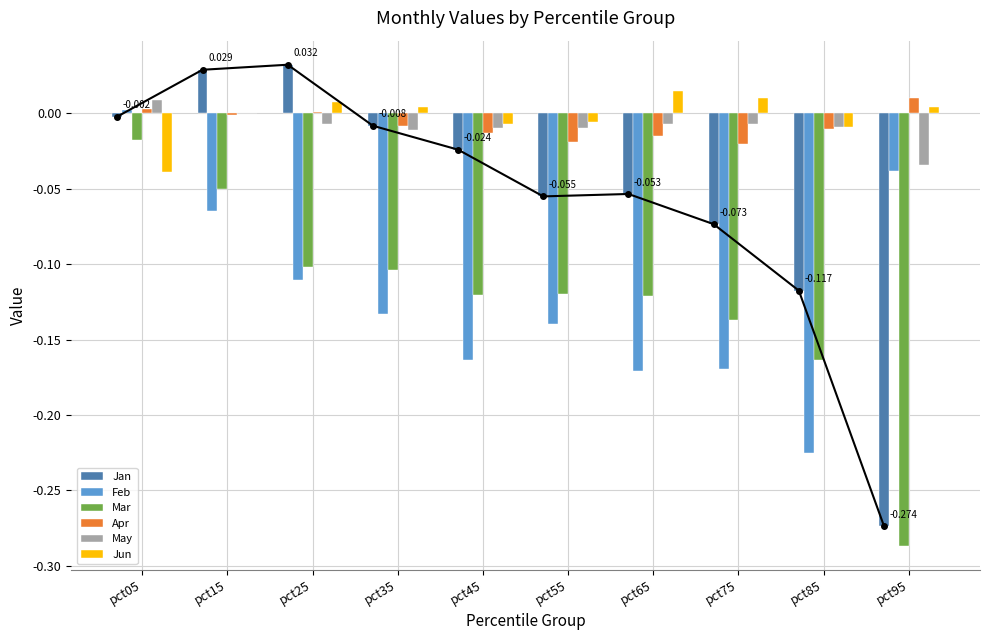

How many groups of bars are there?

10